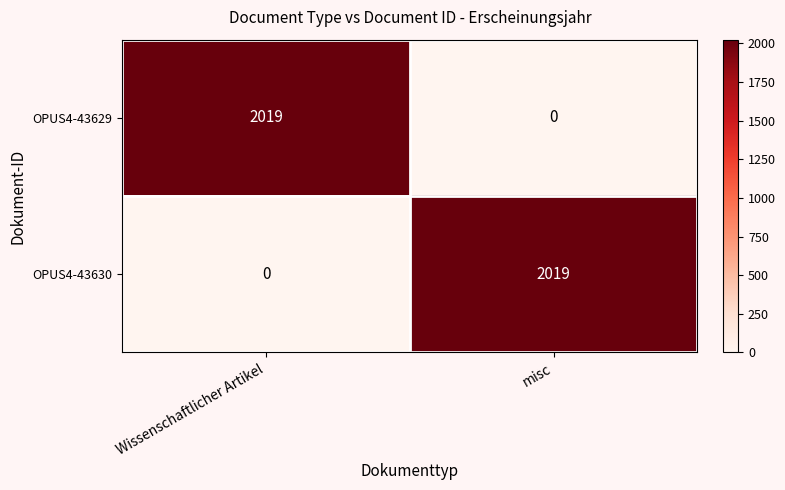

Reading left to right, transcribe all the data shown in this chart.

OPUS4-43629: 2019	0
OPUS4-43630: 0	2019